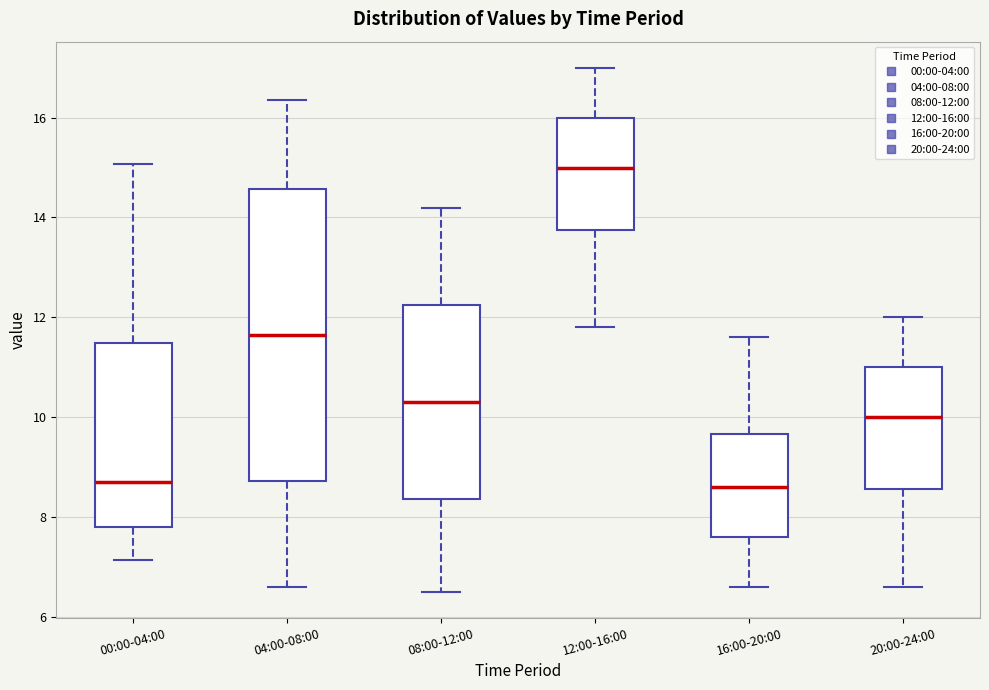

Reading left to right, read every box against the y-axis: the position of its median line, the range the box covers, and the ends of its whiskers. The values are not printed on the chart, so give them approximately, as read against the axis.

00:00-04:00: median 8.6, box 7.8 to 11.4, whiskers 7.2 to 15.0
04:00-08:00: median 11.6, box 8.8 to 14.6, whiskers 6.6 to 16.4
08:00-12:00: median 10.4, box 8.4 to 12.2, whiskers 6.6 to 14.2
12:00-16:00: median 15.0, box 13.8 to 16.0, whiskers 11.8 to 17.0
16:00-20:00: median 8.6, box 7.6 to 9.6, whiskers 6.6 to 11.6
20:00-24:00: median 10.0, box 8.6 to 11.0, whiskers 6.6 to 12.0